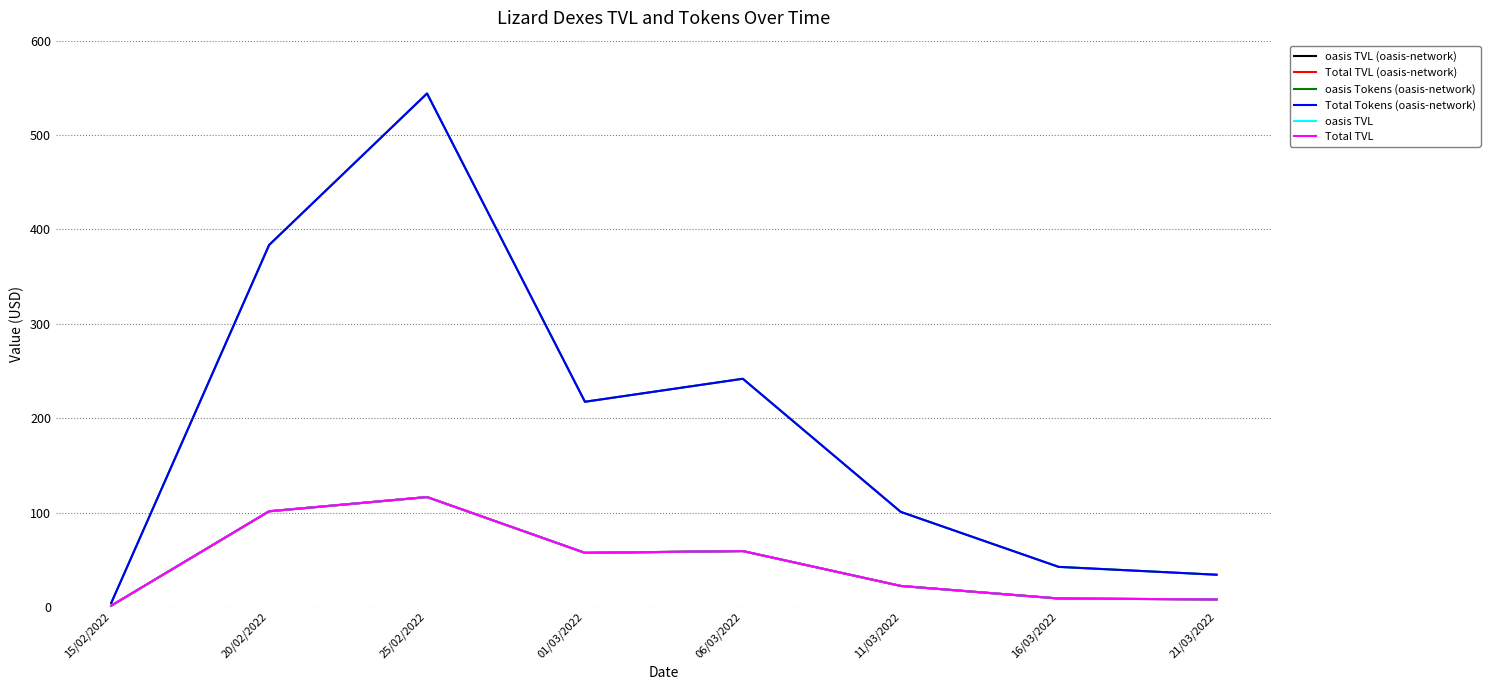

Does the chart have visible grid lines?

Yes